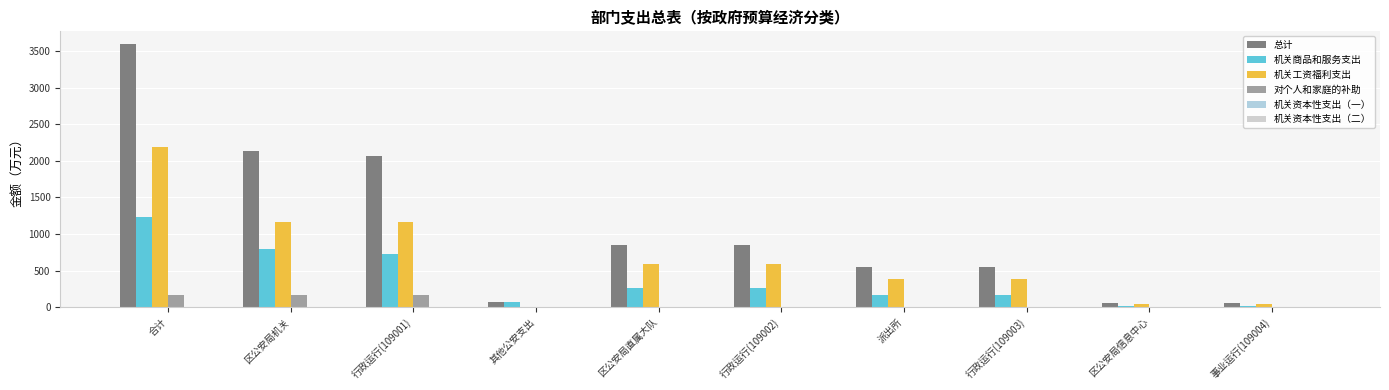

Between 合计 and 行政运行(109002), which series saw the biggest shift?

总计